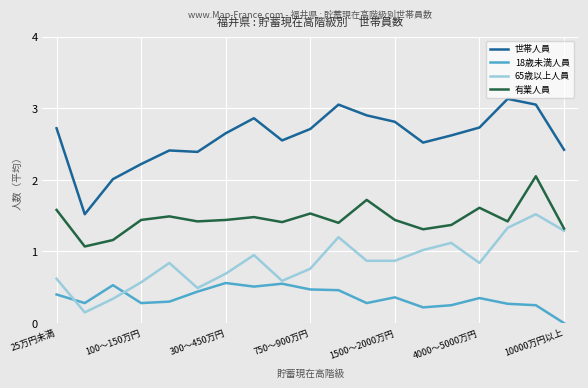

What is the minimum value for 有業人員?

1.1